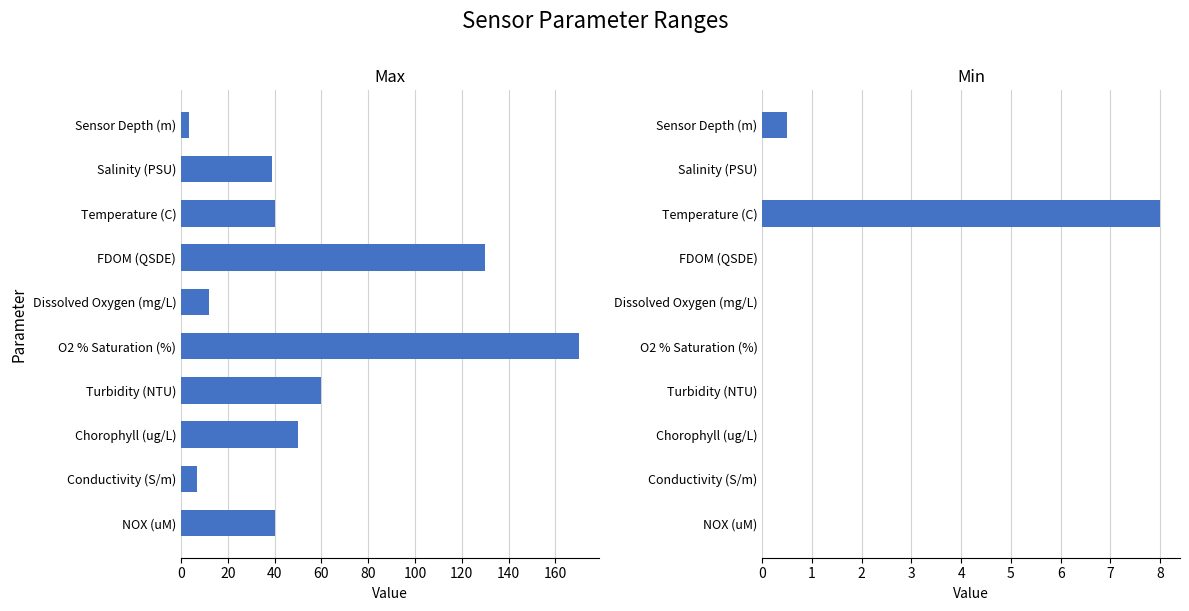

Does the chart contain stacked bars?

No